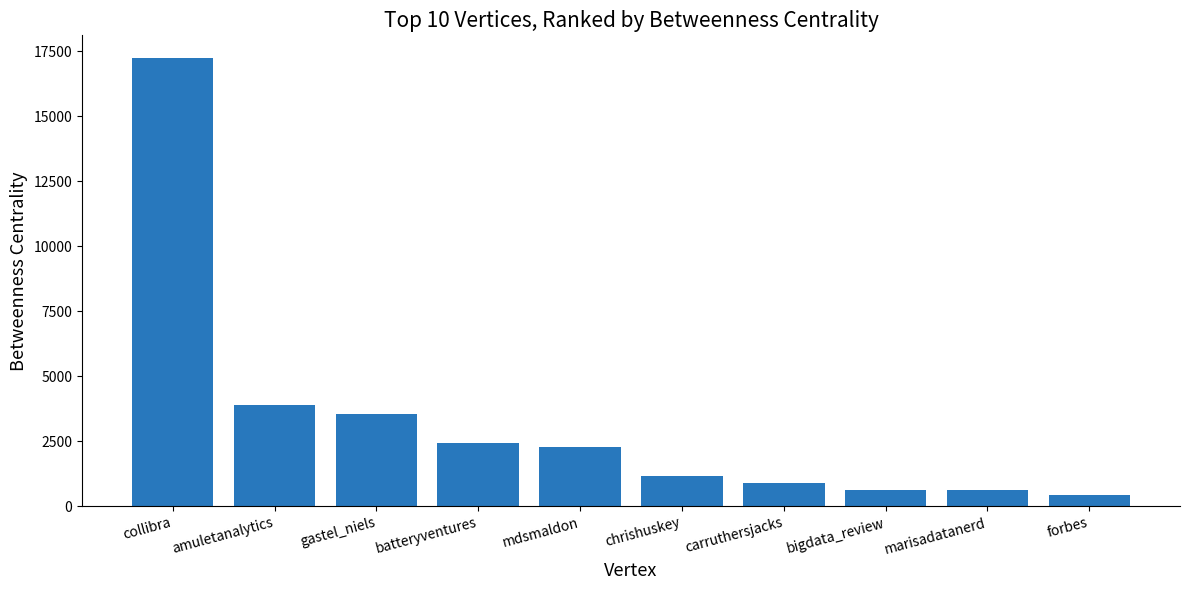

How many bars are there in total?

10